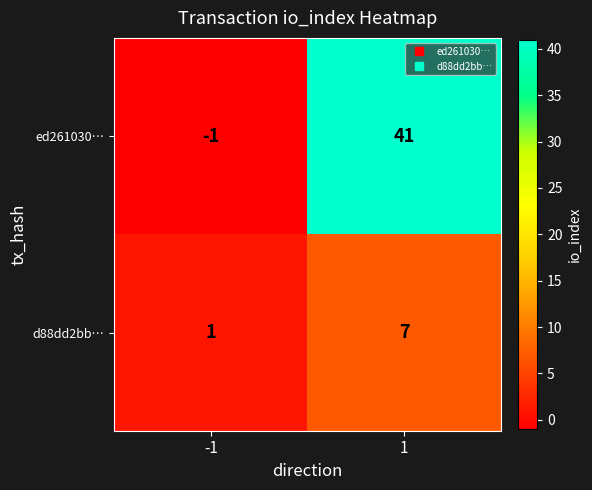

Which series has the largest total across all categories?

ed261030…